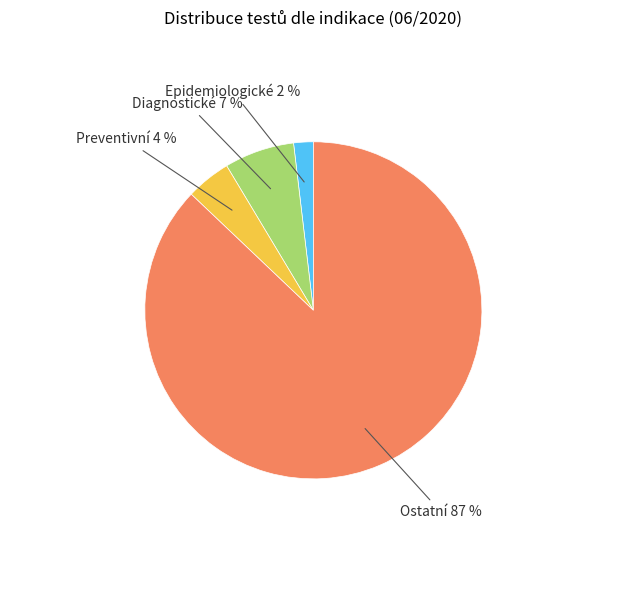

Is there any slice that represents more than half of the pie?

Yes